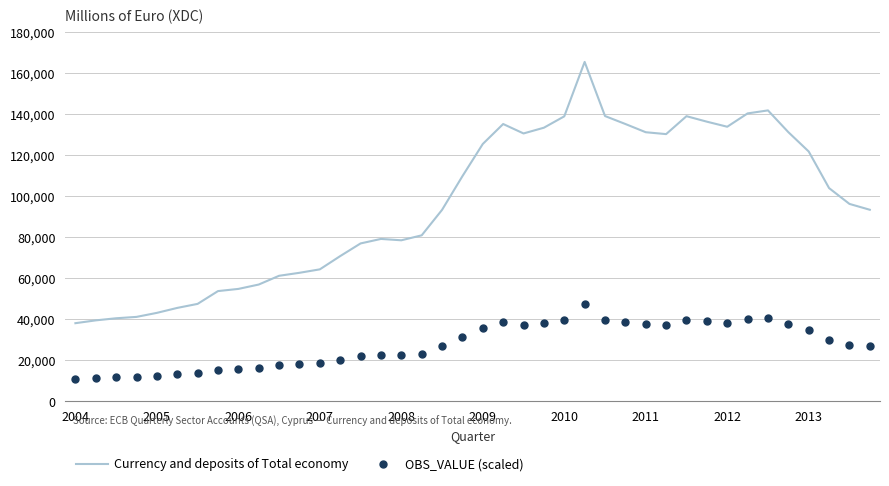

What is the minimum value for Currency and deposits of Total economy?

38015.4